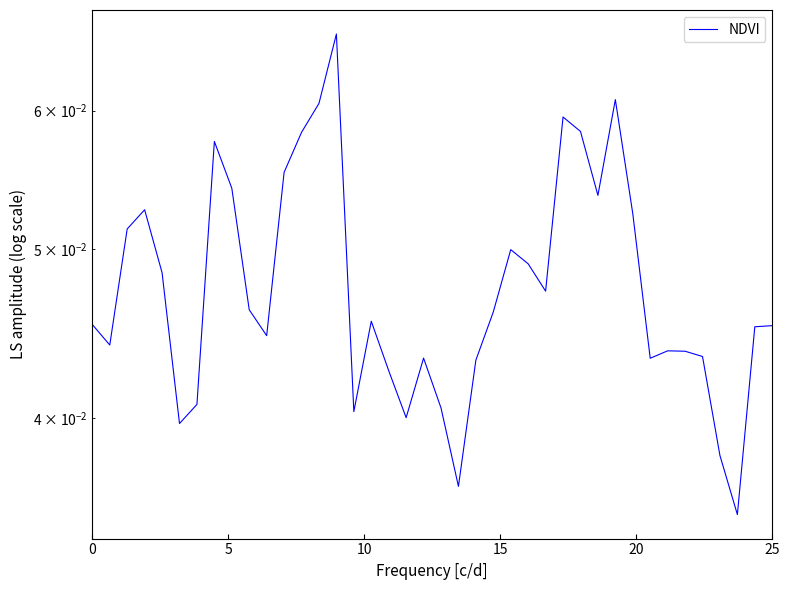

Count the number of categories in the chart.

40